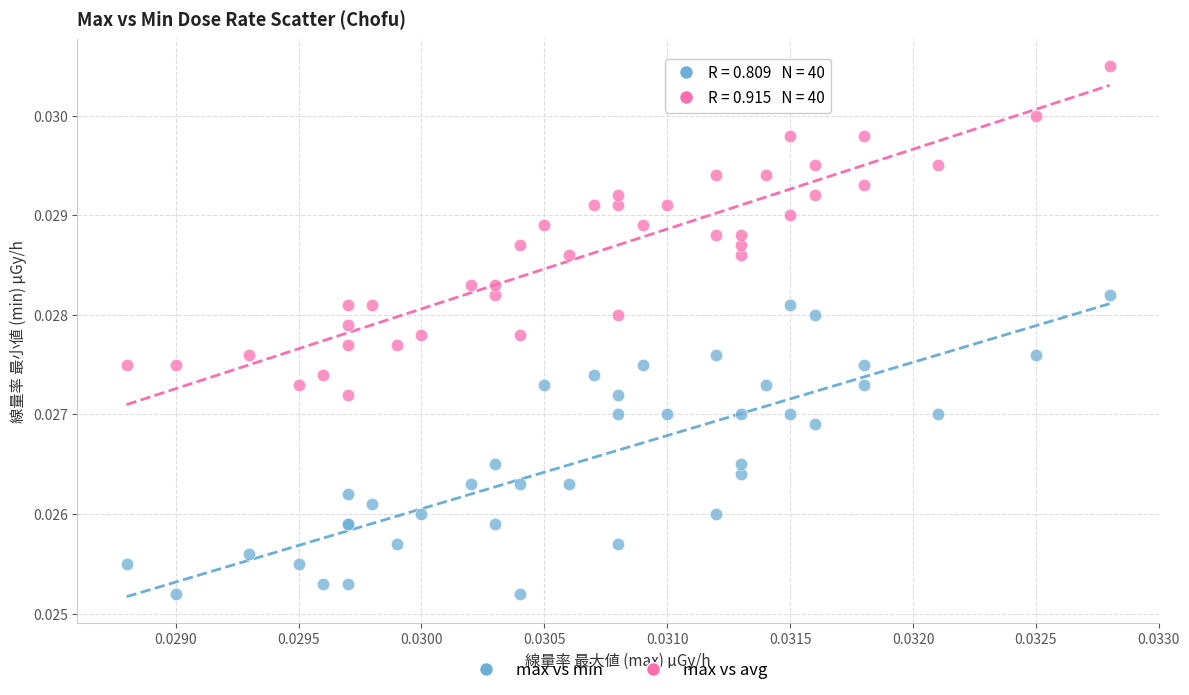

Which series reaches the maximum Y coordinate?

max vs avg